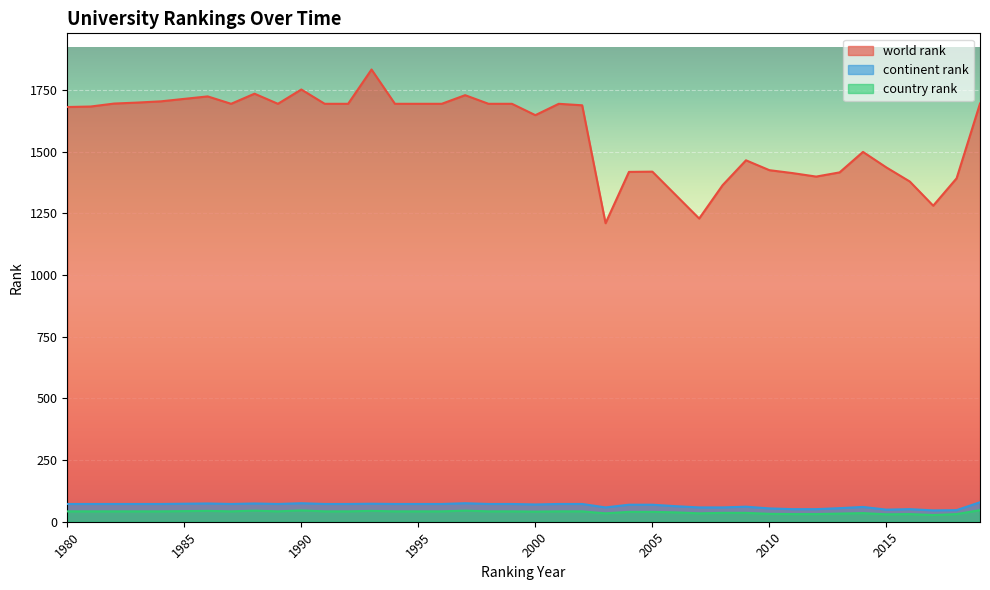

Rank the series by their maximum value, from highest to lowest.

world rank, continent rank, country rank